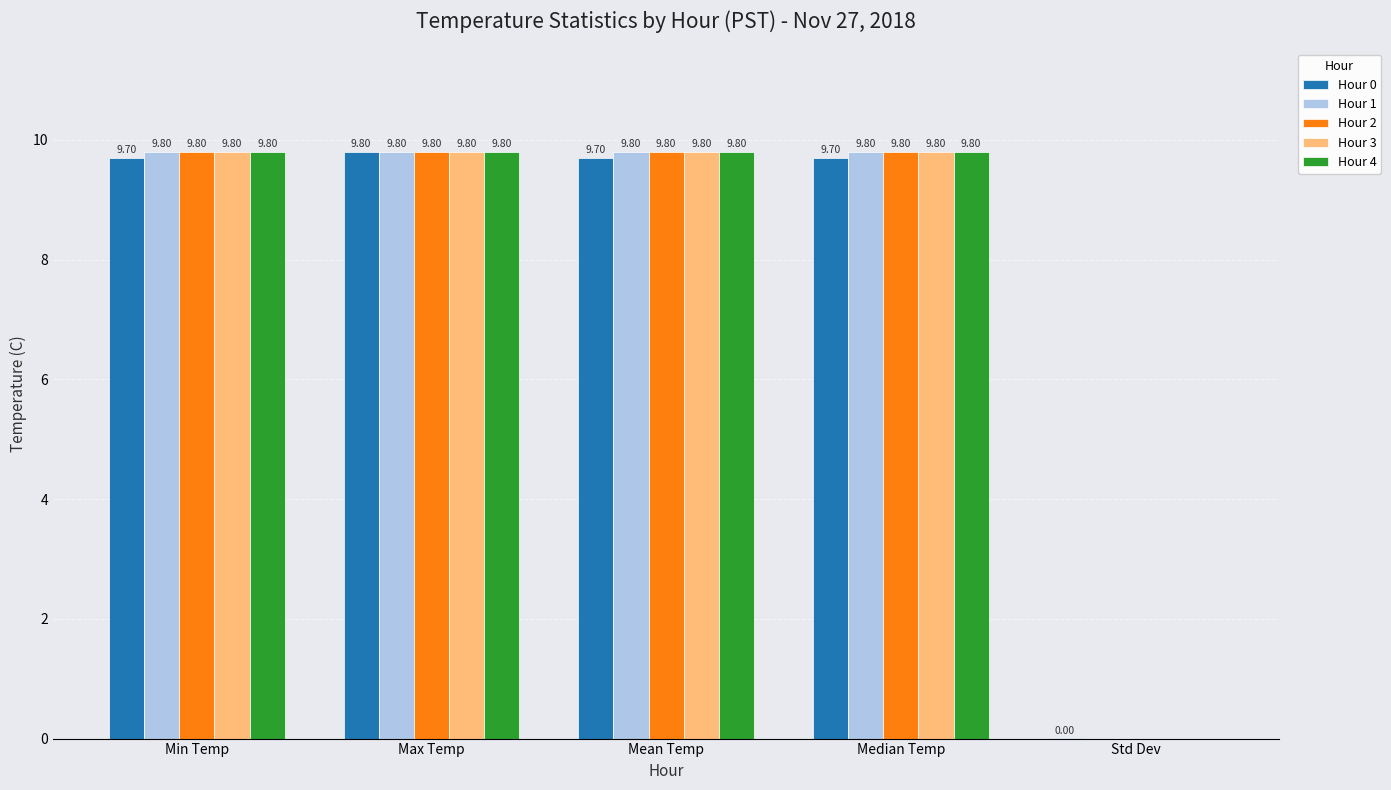

The Hour 1 series shows -4.7 at Std Dev. True or false?

False